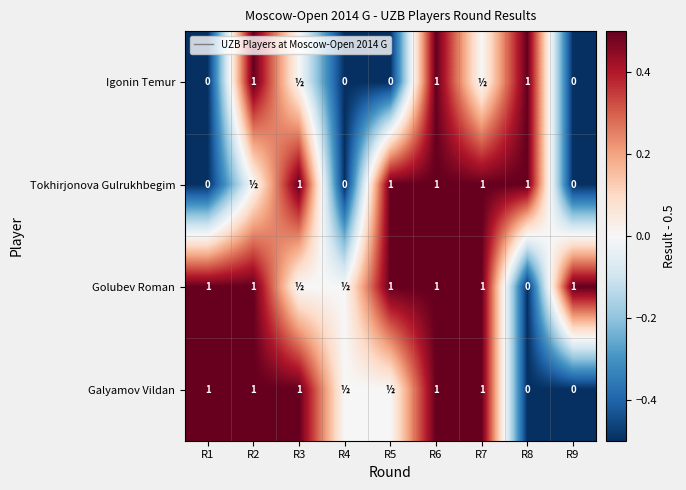

Is it true that Galyamov Vildan equals 2 at R7?

False